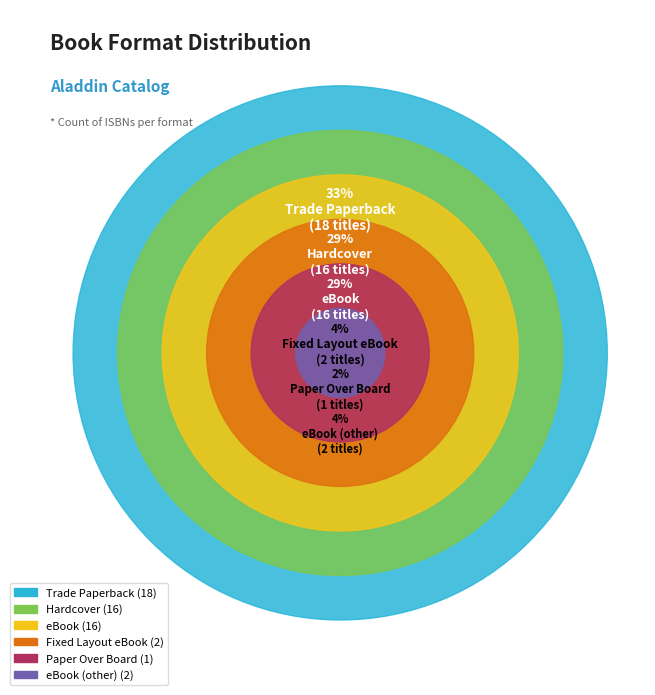

What percentage is the Trade Paperback slice, to the nearest percent?

33%